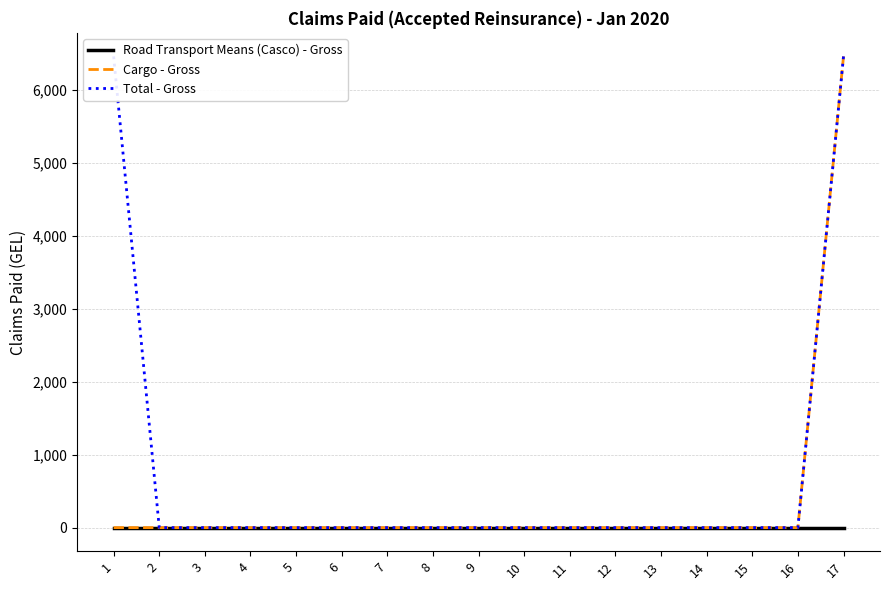

Which series has the largest total across all categories?

Total - Gross